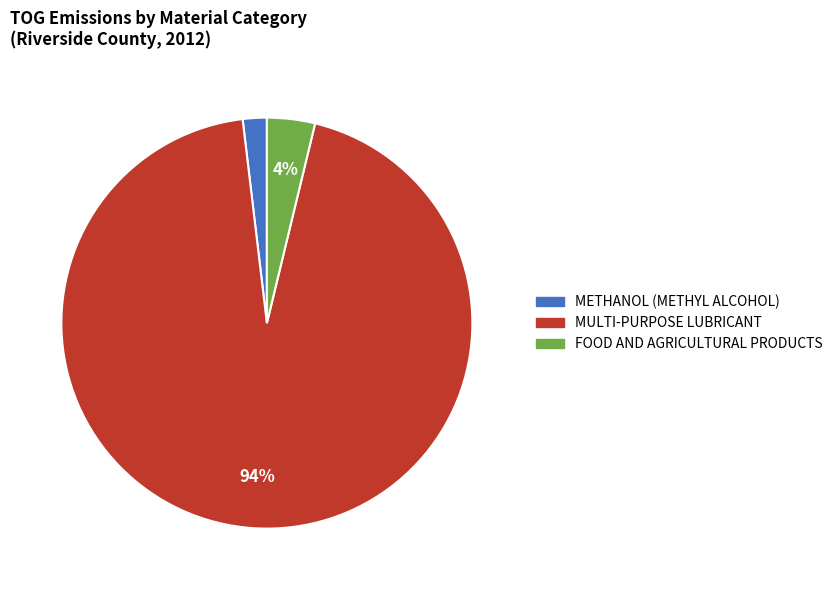

Is there any slice that represents more than half of the pie?

Yes